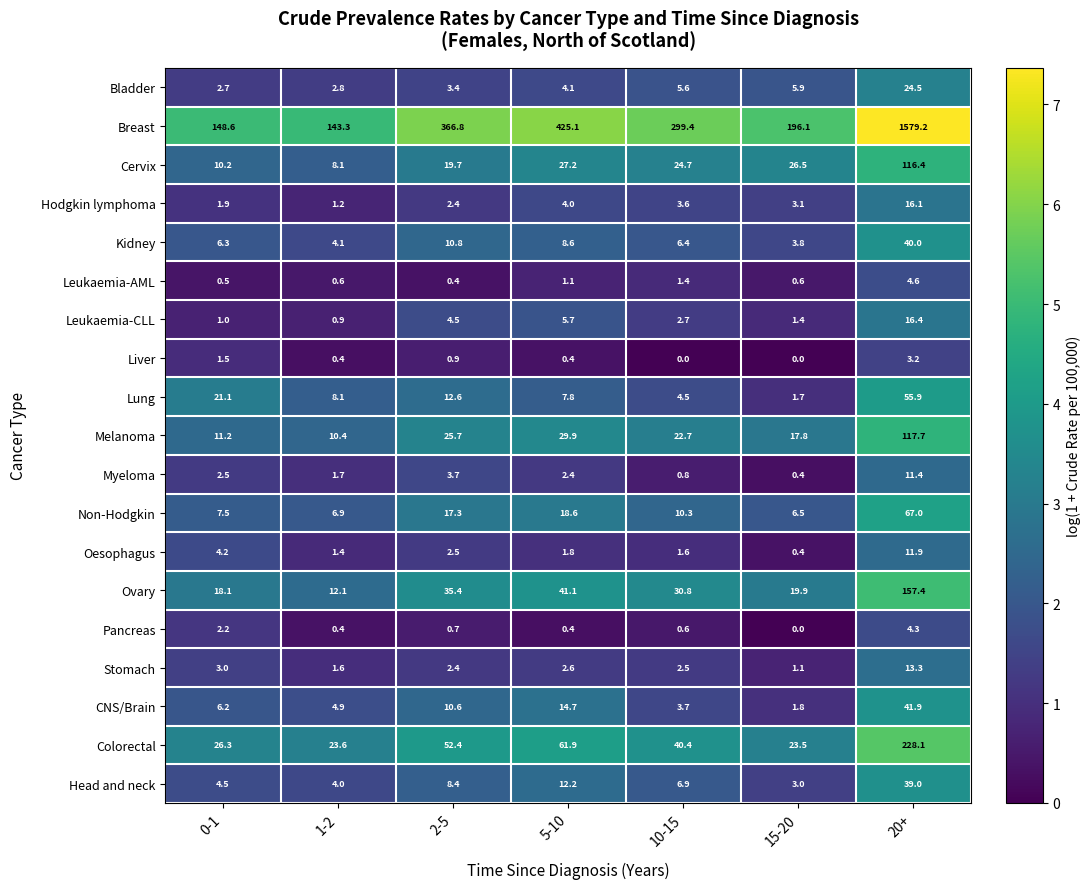

What value does the CNS/Brain series have at 10-15?

3.7